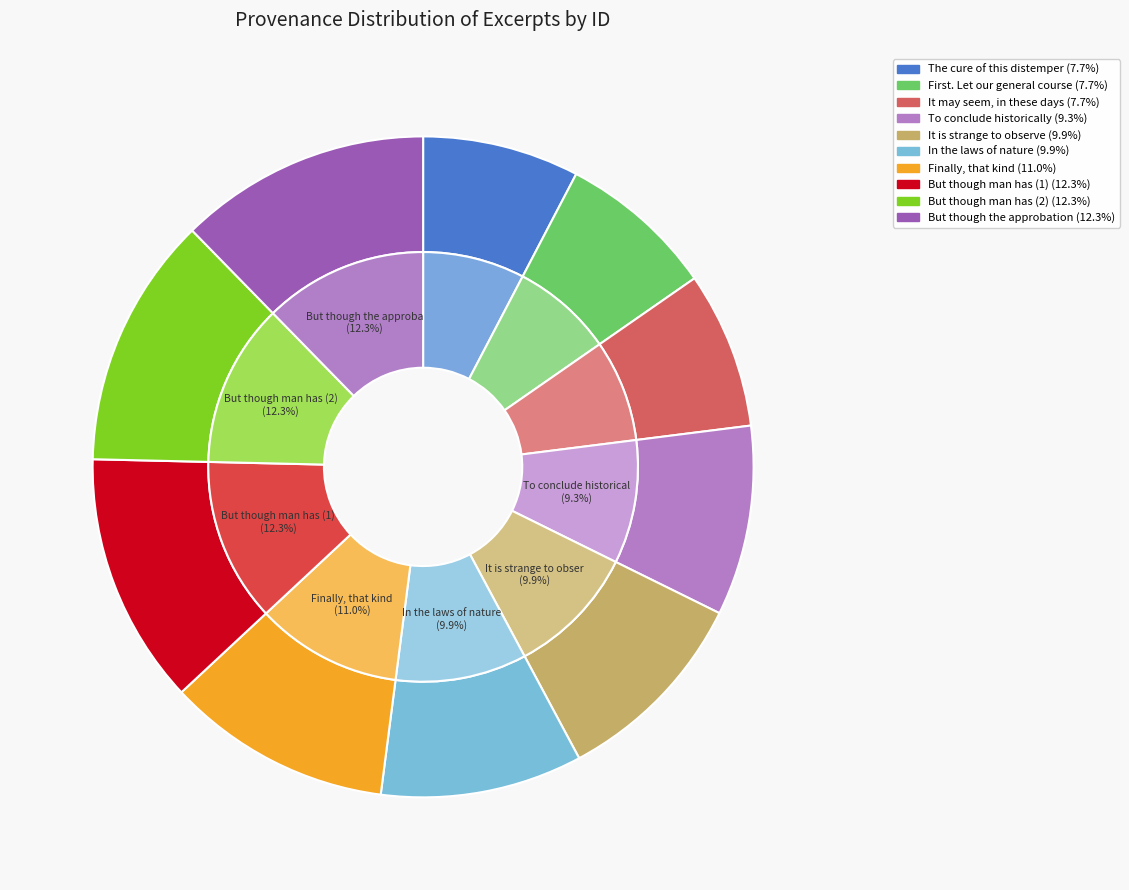

Is the sum of In the laws of nature and It is strange to observe greater than half?

No